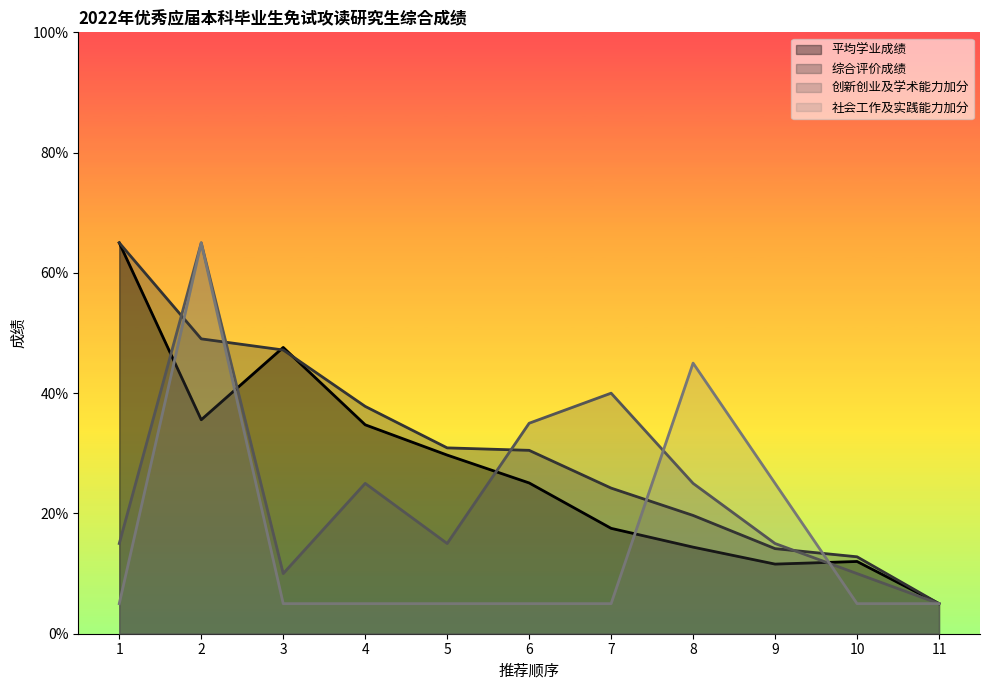

True or false: 社会工作及实践能力加分 has a value of 6.9 at 7.

False